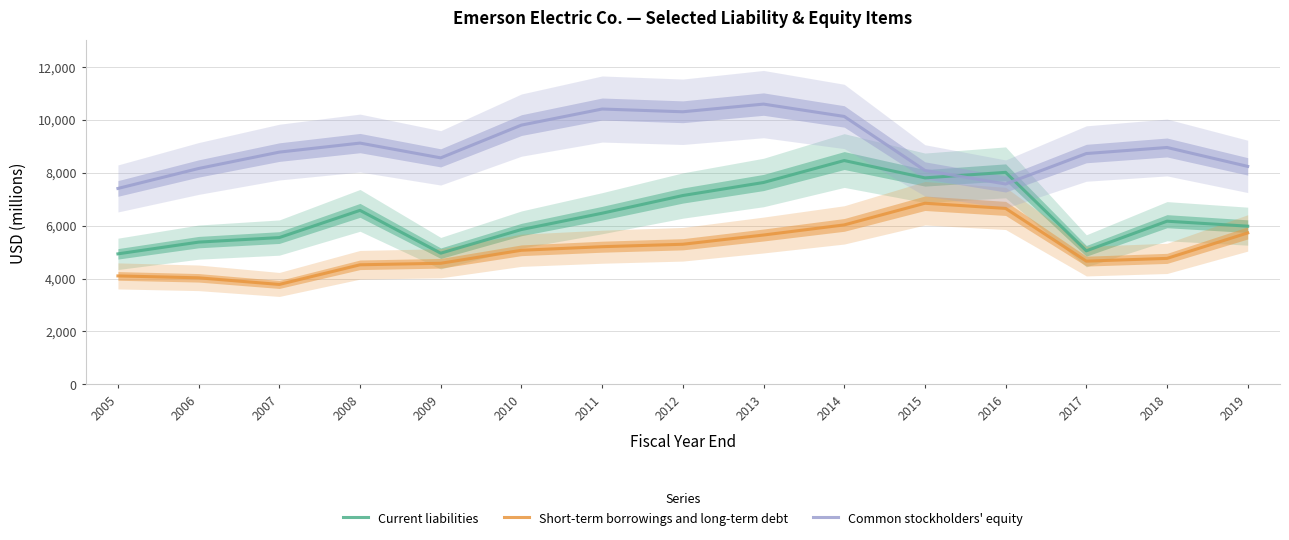

True or false: Short-term borrowings and long-term debt and Common stockholders' equity intersect in this chart.

False